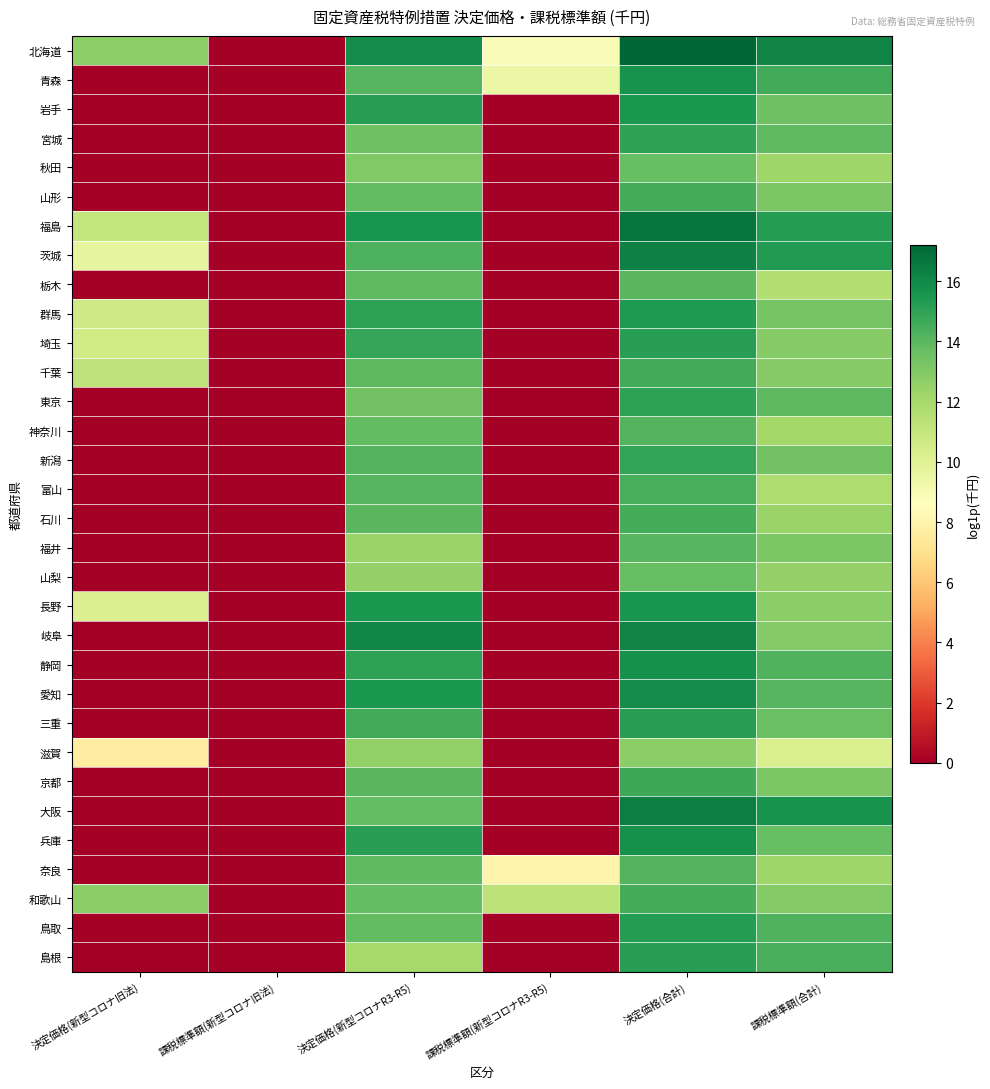

Between 決定価格(新型コロナ旧法) and 決定価格(新型コロナR3-R5), which series saw the biggest shift?

岐阜